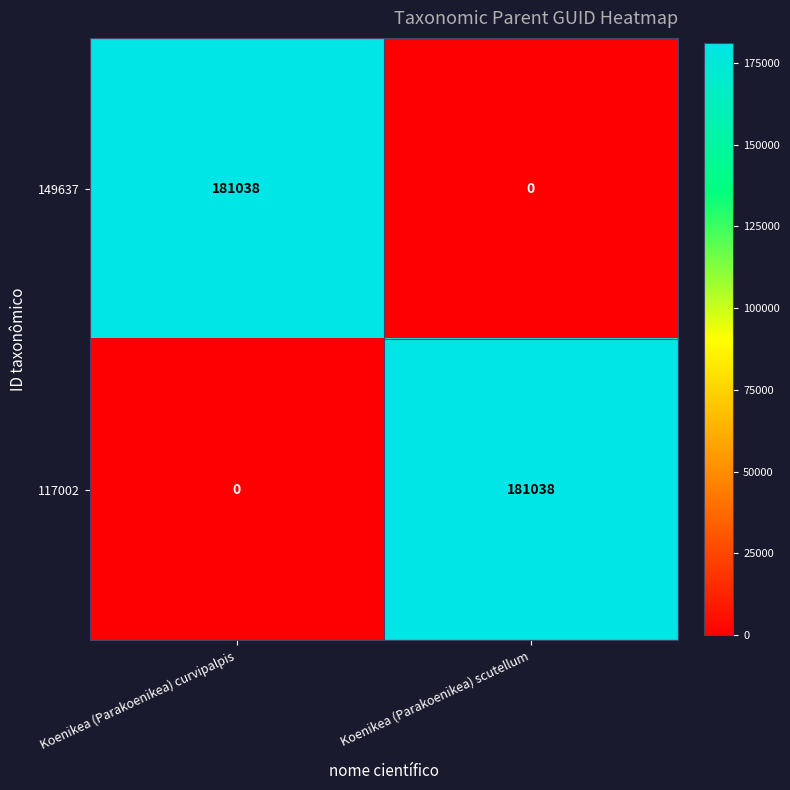

What is the sum of the 149637 values at Koenikea (Parakoenikea) curvipalpis and Koenikea (Parakoenikea) scutellum?

181038